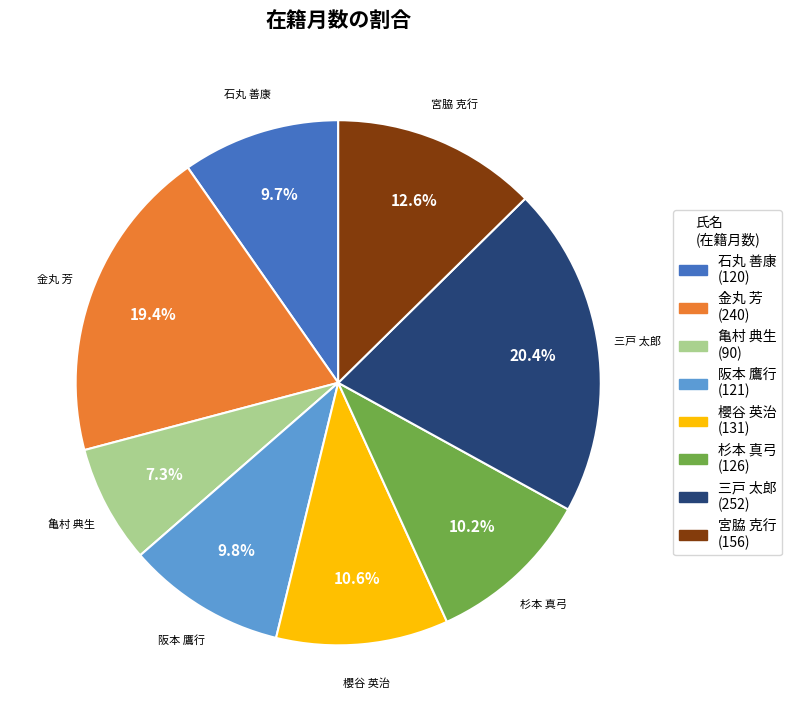

To the nearest percent, what percentage of the pie is 亀村 典生?

7%